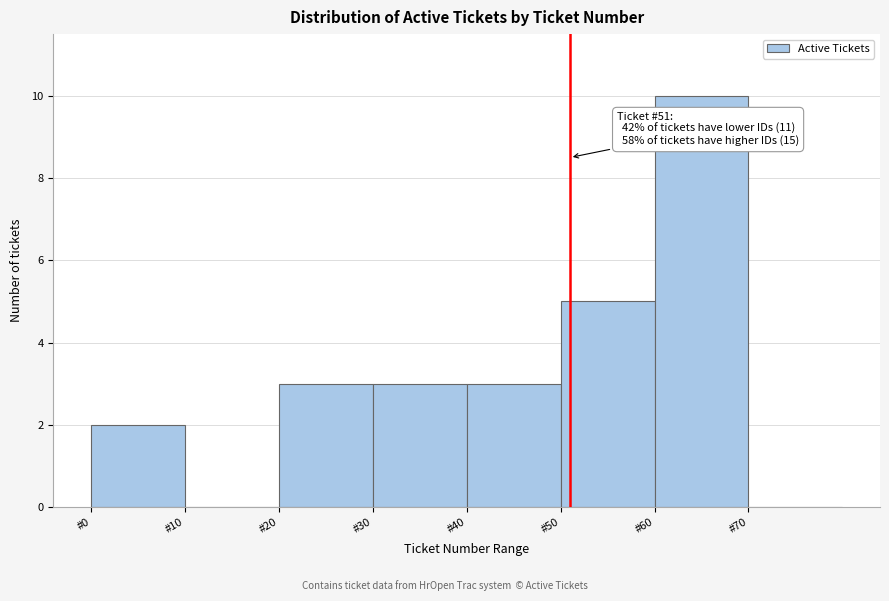

Over which range of the x-axis is the bar tallest?

60 to 70